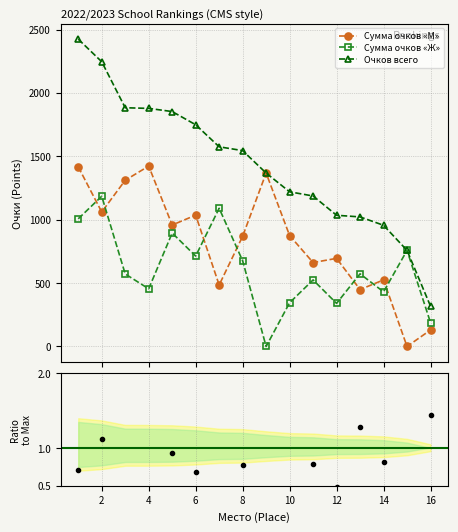

In Сумма очков «Ж», how many points are higher than both neighbors (excluding endpoints)?

6